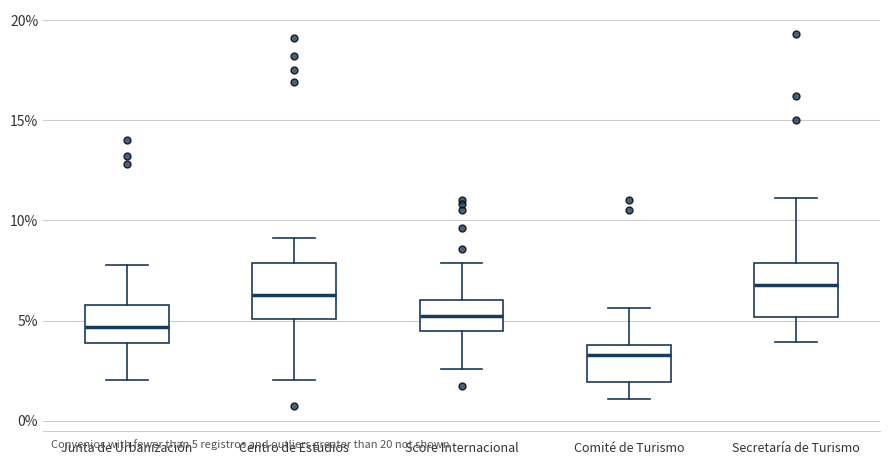

Reading left to right, read every box against the y-axis: the position of its median line, the range the box covers, and the ends of its whiskers. The values are not printed on the chart, so give them approximately, as read against the axis.

Junta de Urbanización: median 4.5, box 4.0 to 6.0, whiskers 2.0 to 8.0
Centro de Estudios: median 6.5, box 5.0 to 8.0, whiskers 2.0 to 9.0
Score Internacional: median 5.0, box 4.5 to 6.0, whiskers 2.5 to 8.0
Comité de Turismo: median 3.5, box 2.0 to 4.0, whiskers 1.0 to 5.5
Secretaría de Turismo: median 7.0, box 5.0 to 8.0, whiskers 4.0 to 11.0